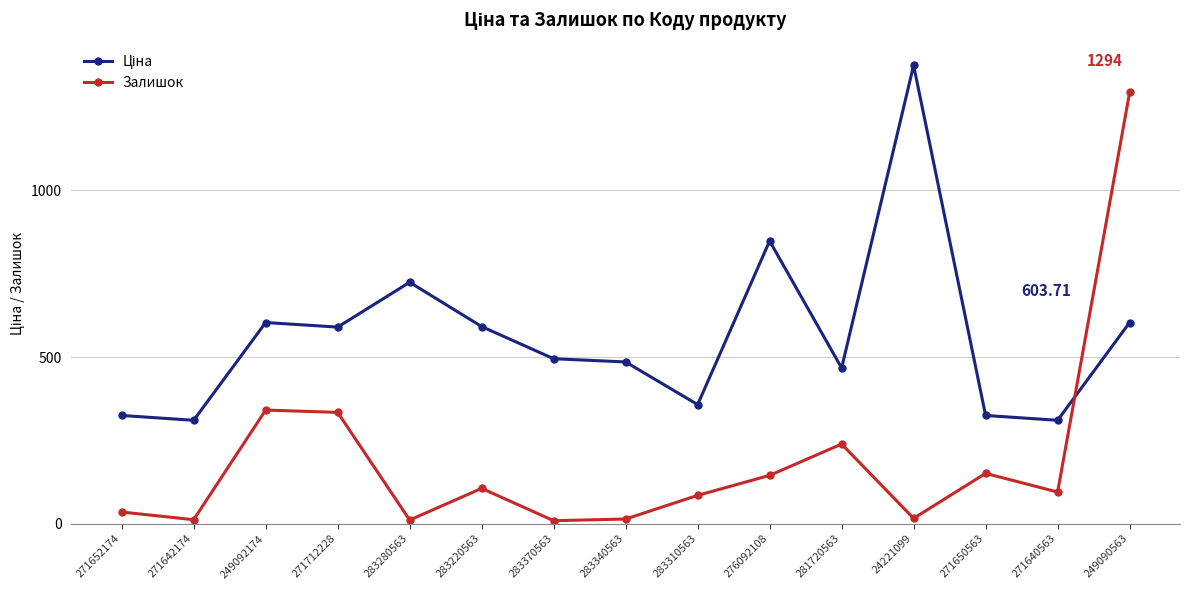

What is the total value across all series at 271650563?

475.8